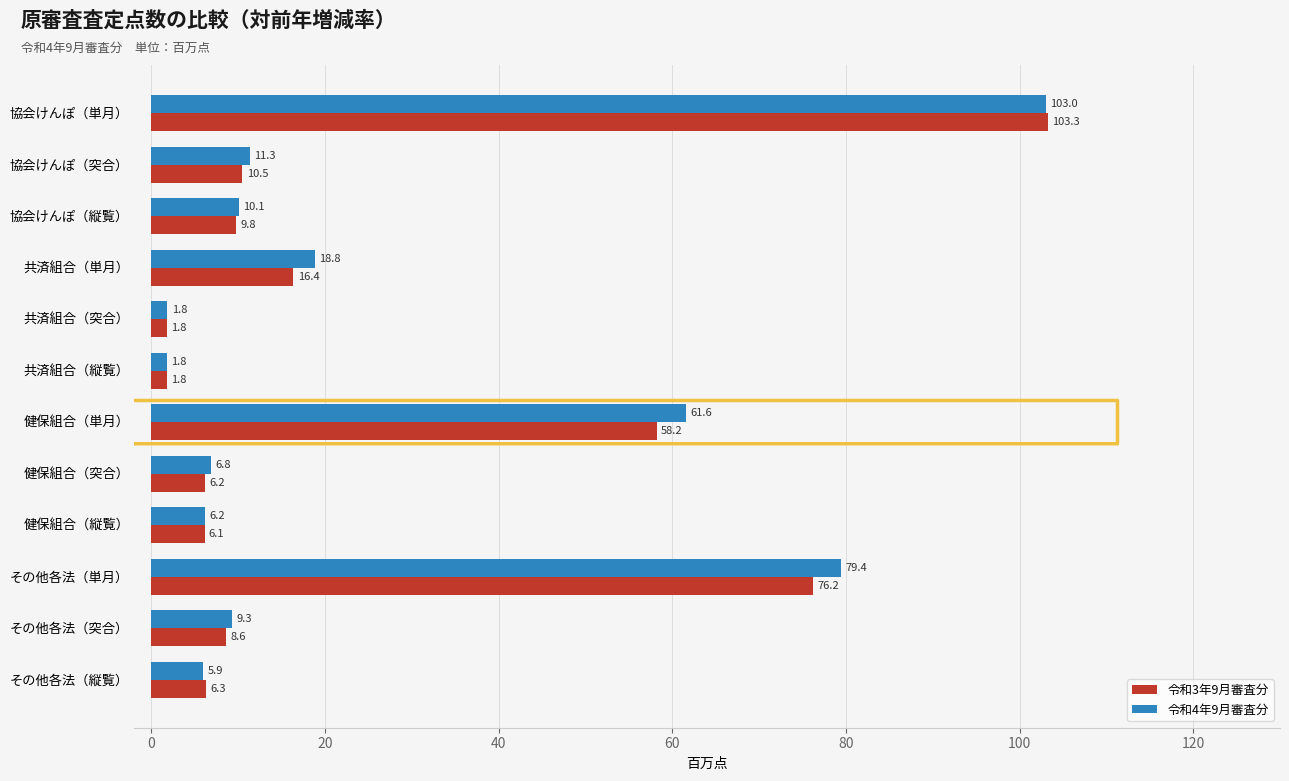

What is the smallest value displayed?

1.8